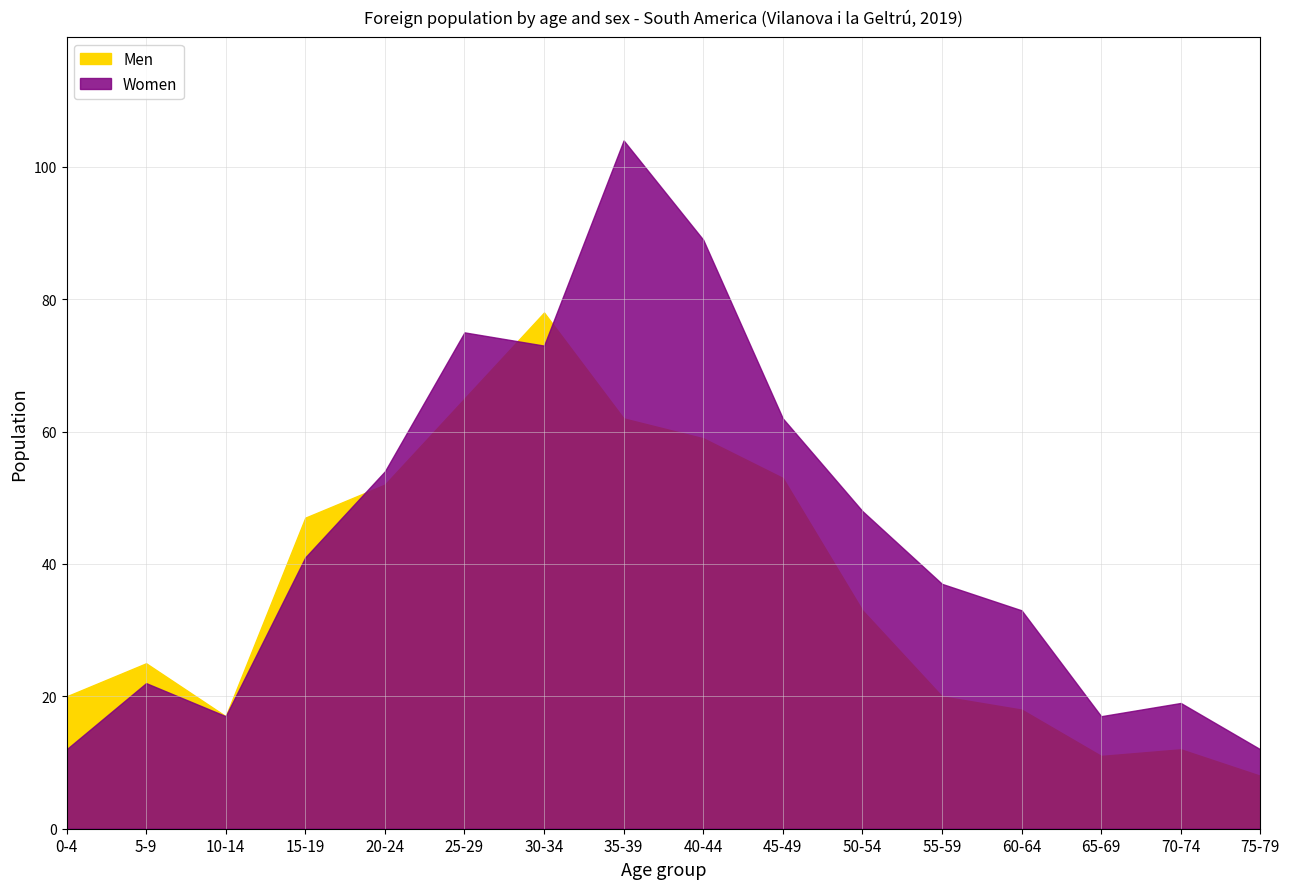

At which category does Women reach its first local peak?

5-9